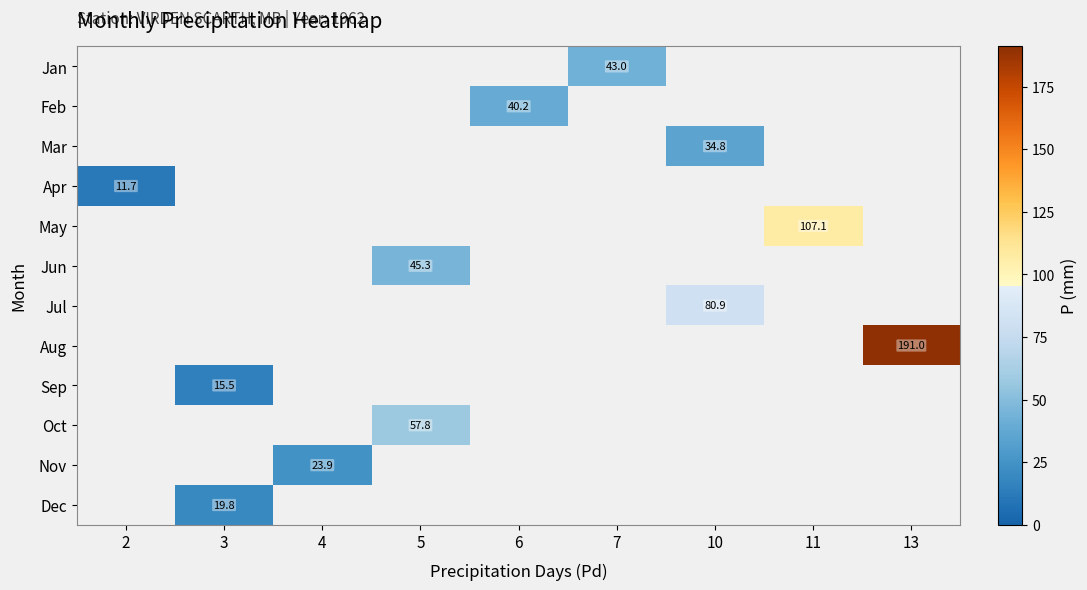

The value of Apr at 2 is 11.7. True or false?

True